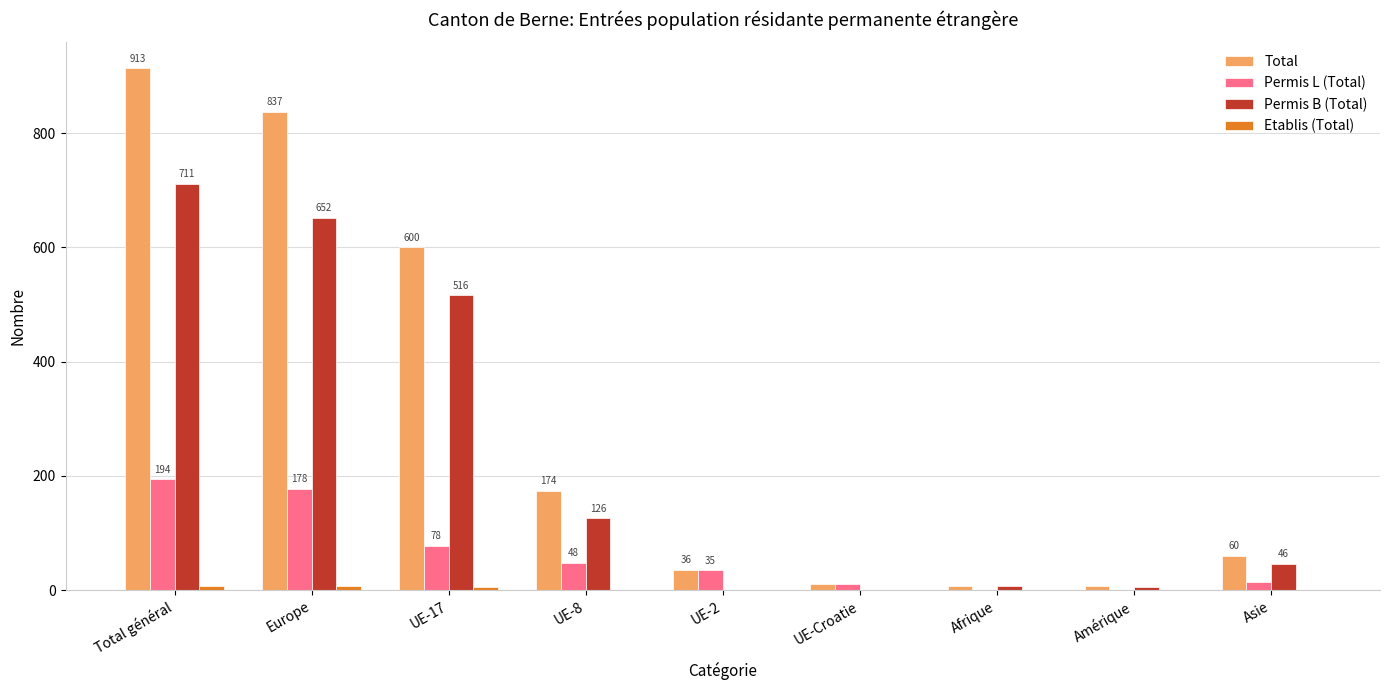

At which category is the sum across all series the highest?

Total général